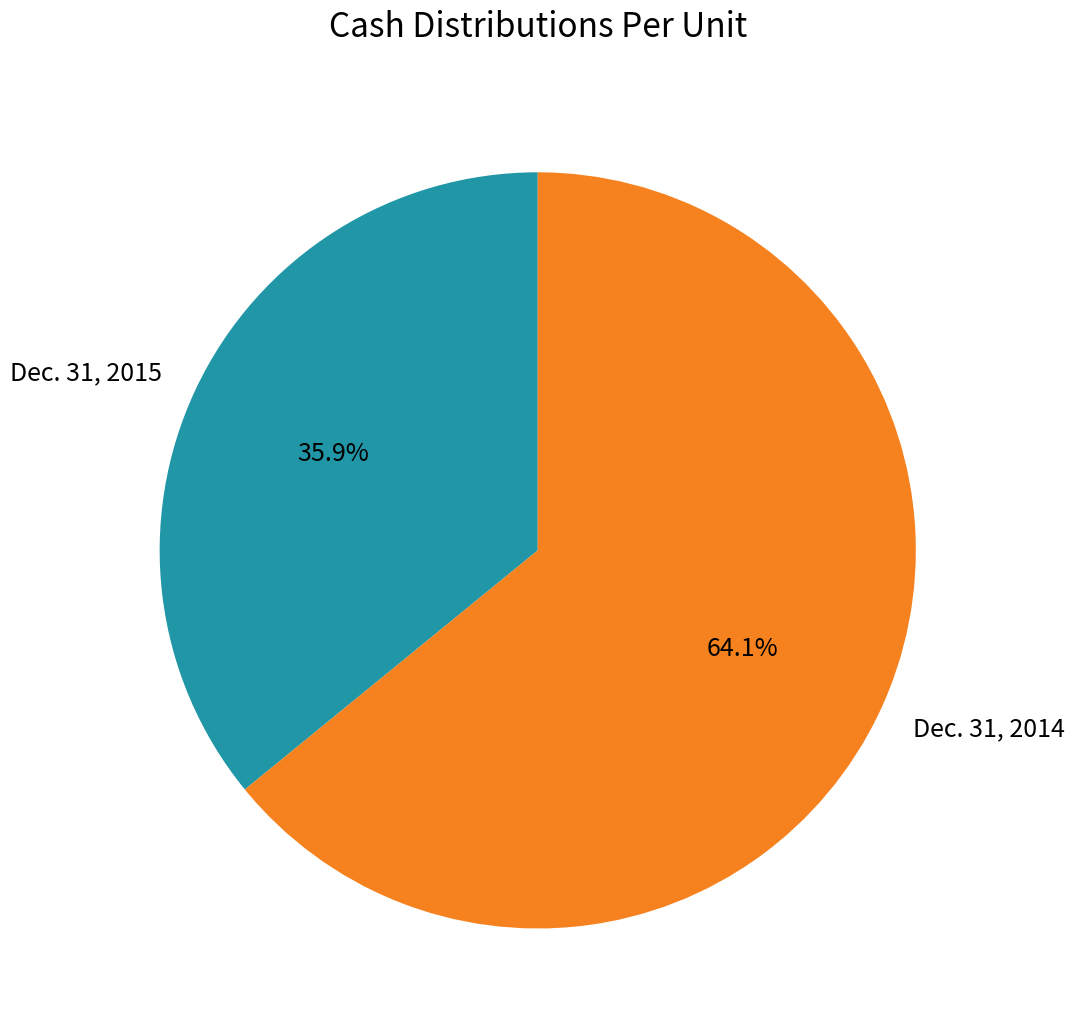

To the nearest percent, what is the difference between the largest and smallest slice percentages?

28%